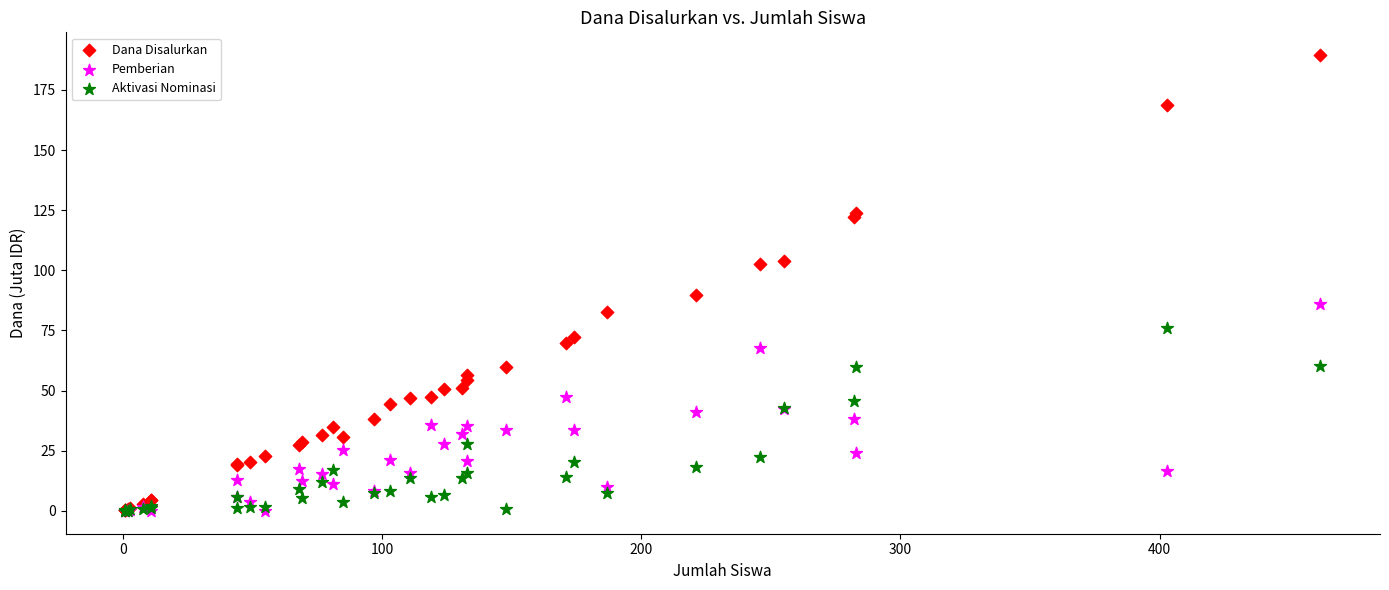

Across all series, what Y value is closest to 94?

89.8